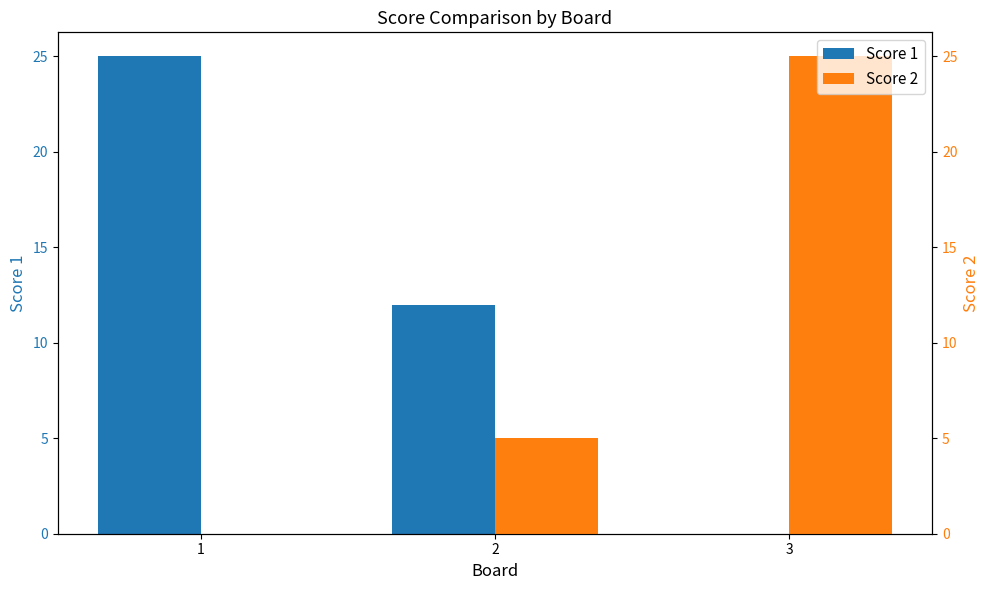

List the series in order of their overall mean, highest first.

Score 1, Score 2